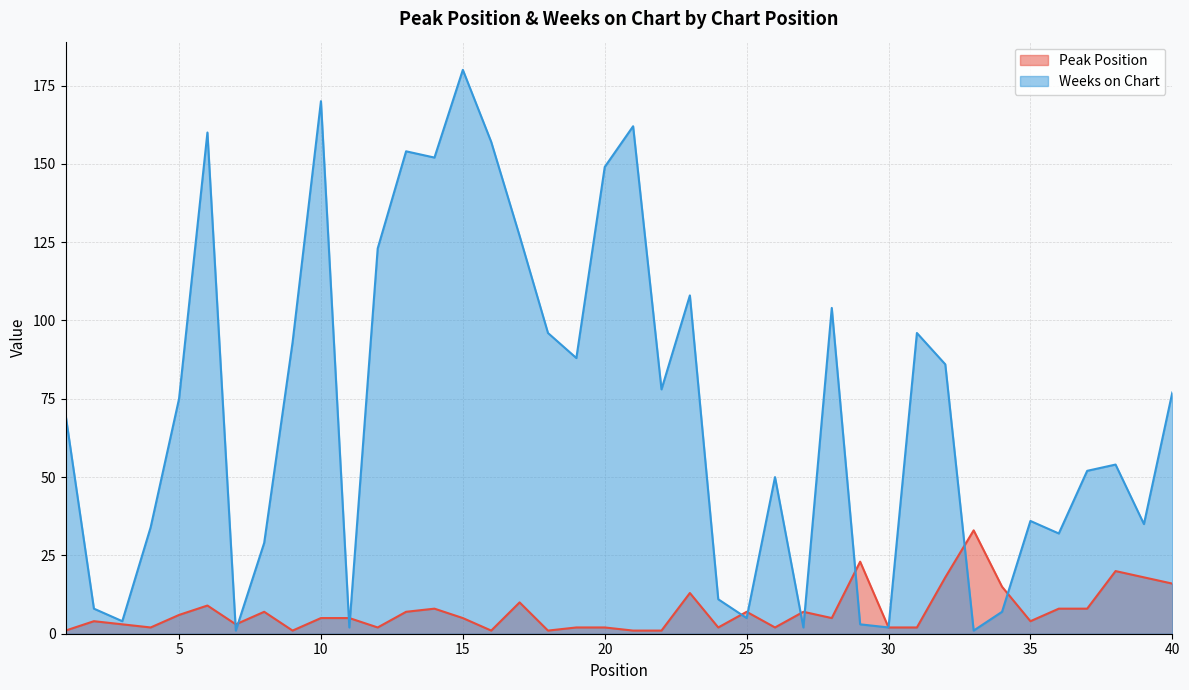

What is the sum of the Peak Position values at 37 and 38?

28